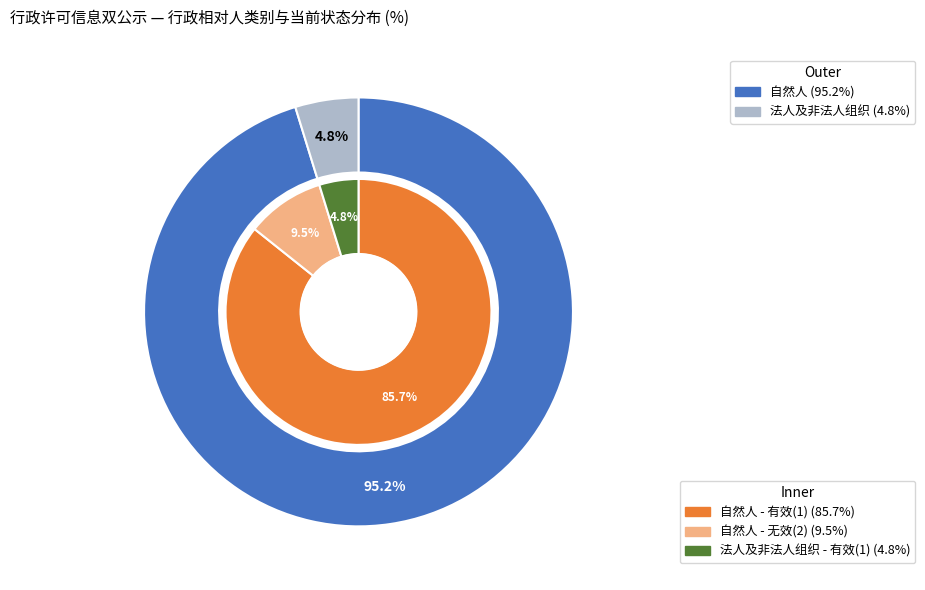

Which has a higher value, 自然人 or 法人及非法人组织?

自然人